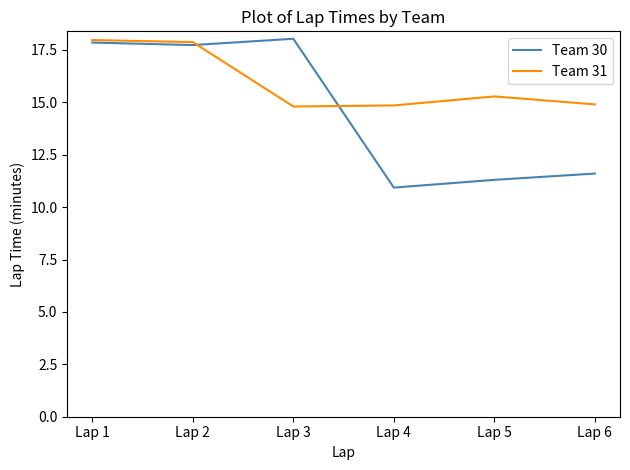

What is the maximum value shown in the chart?

18.0